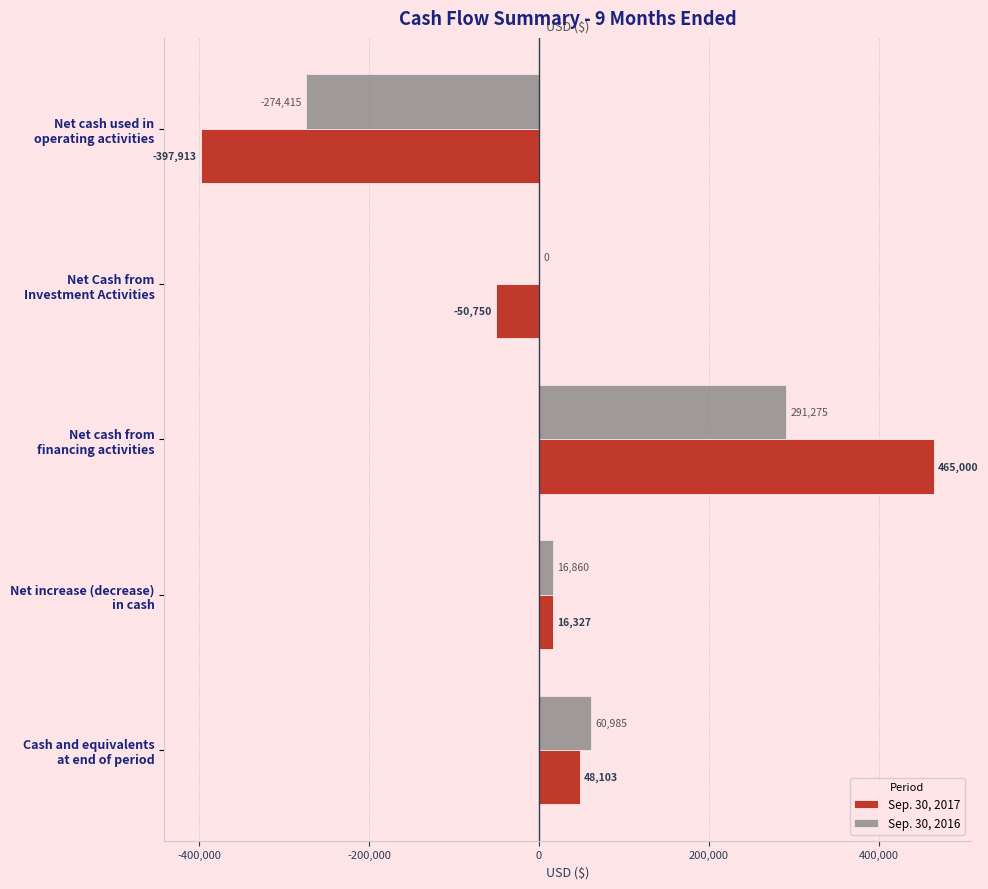

Which series has the largest total across all categories?

Sep. 30, 2016